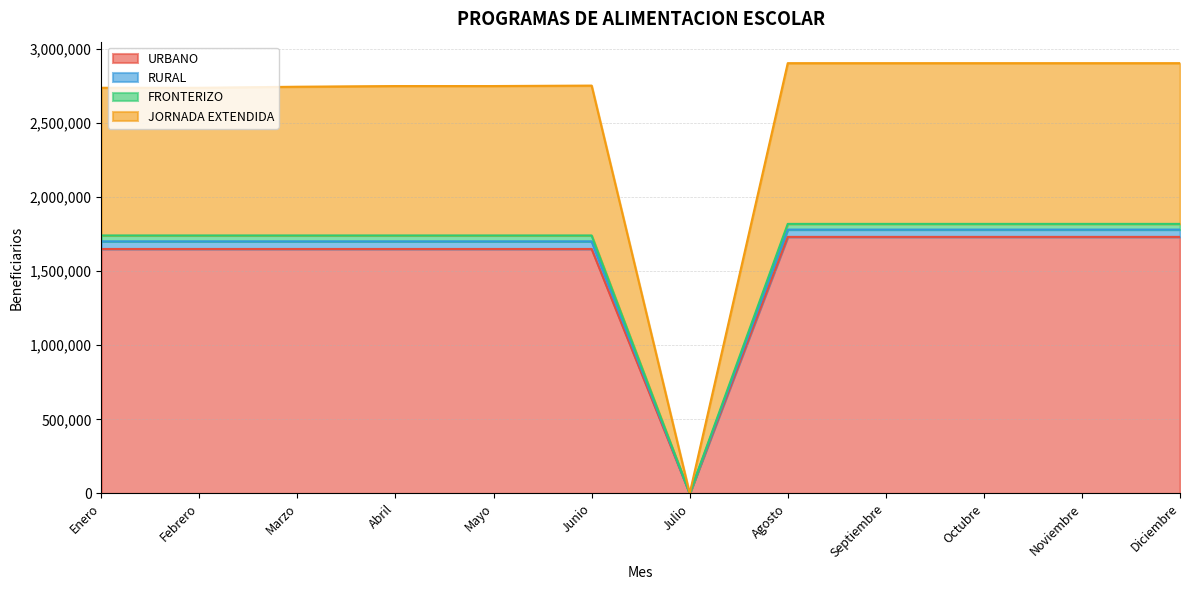

How many values in FRONTERIZO are above zero?

11